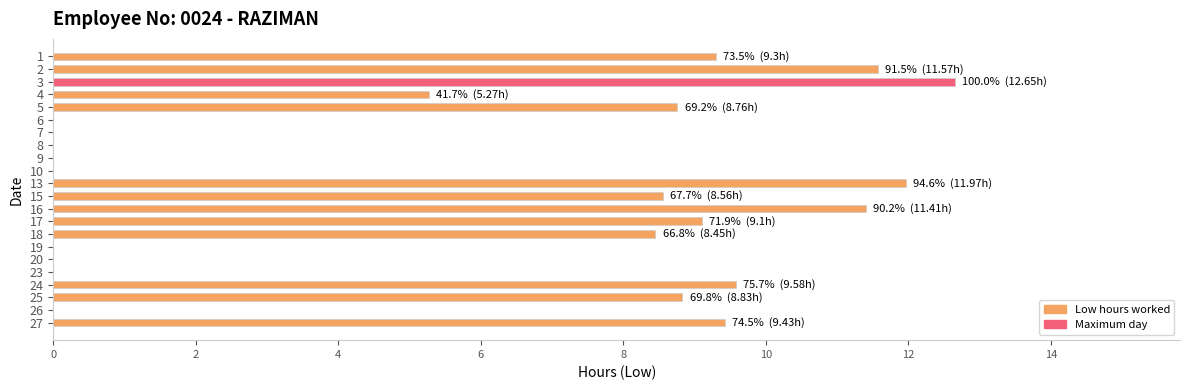

The value at 16 is 6.3. True or false?

False